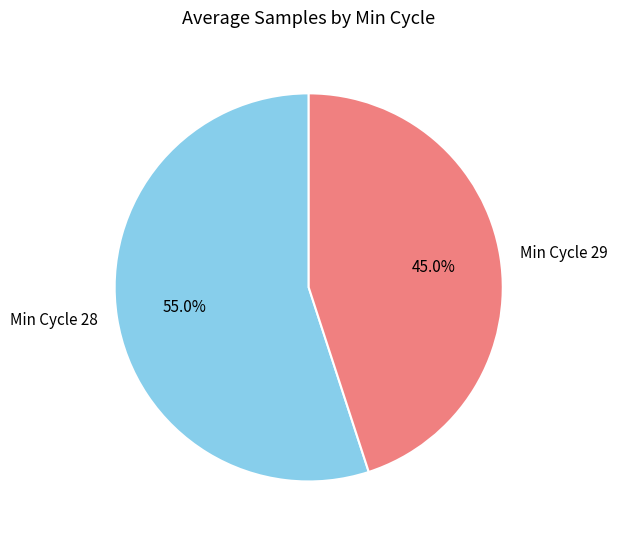

Between Min Cycle 28 and Min Cycle 29, which is larger?

Min Cycle 28